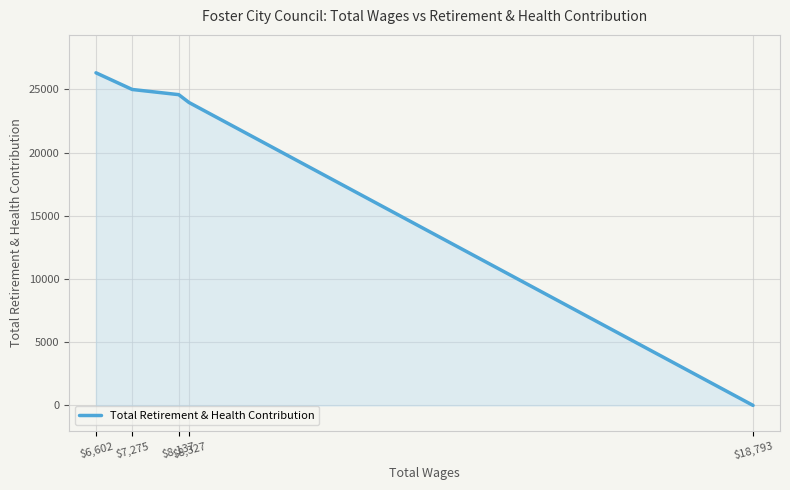

Rank the categories by value from highest to lowest.

$6,602, $7,275, $8,137, $8,327, $18,793